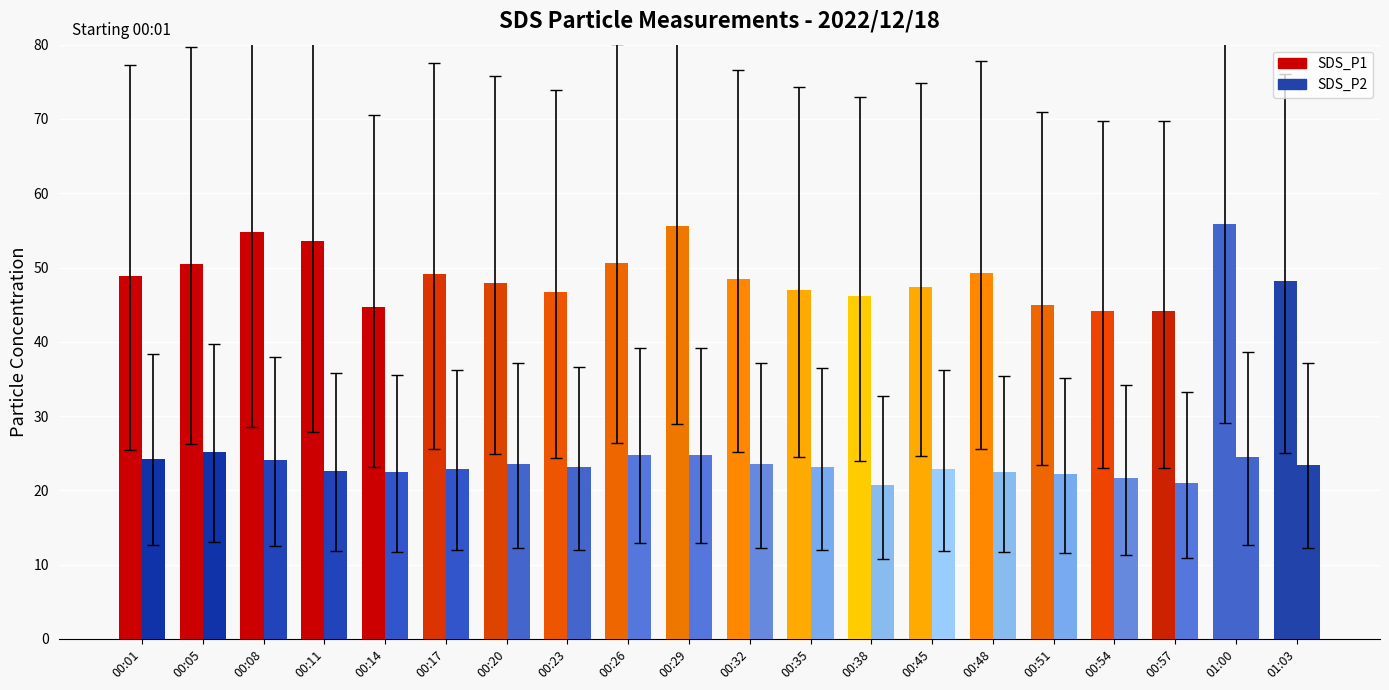

How many categories are shown in the chart?

20